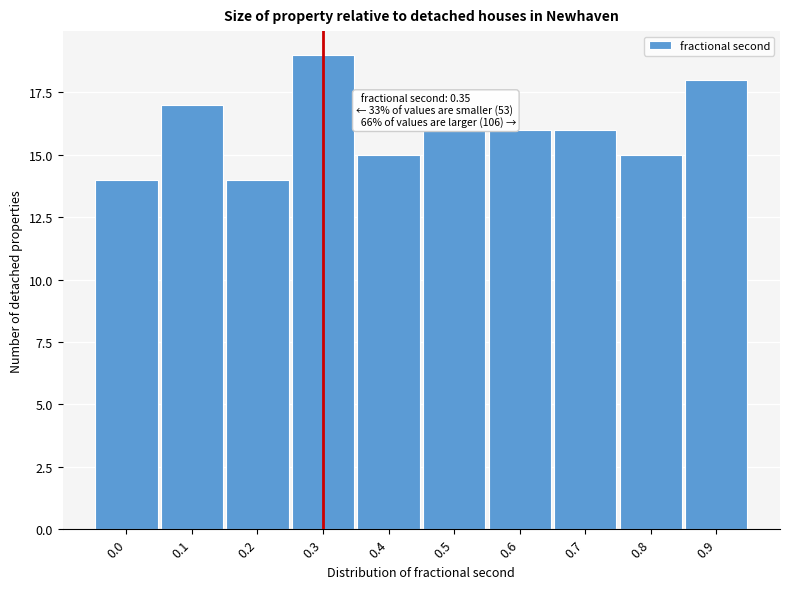

Reading left to right, what are all the values shown in this chart?

0.0=14	0.1=17	0.2=14	0.3=19	0.4=15	0.5=16	0.6=16	0.7=16	0.8=15	0.9=18